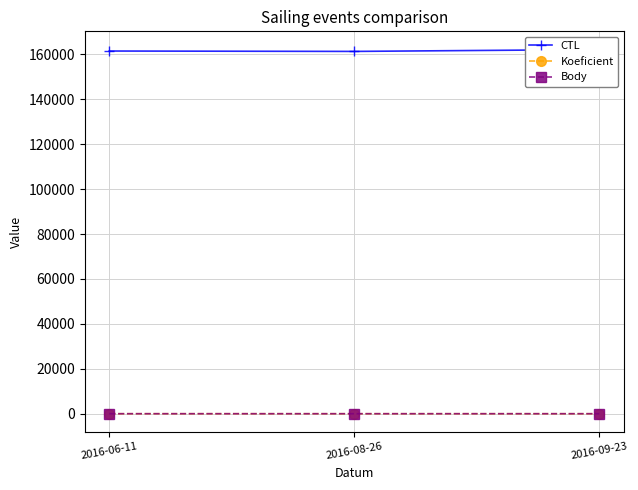

What position from the left is 2016-08-26?

2